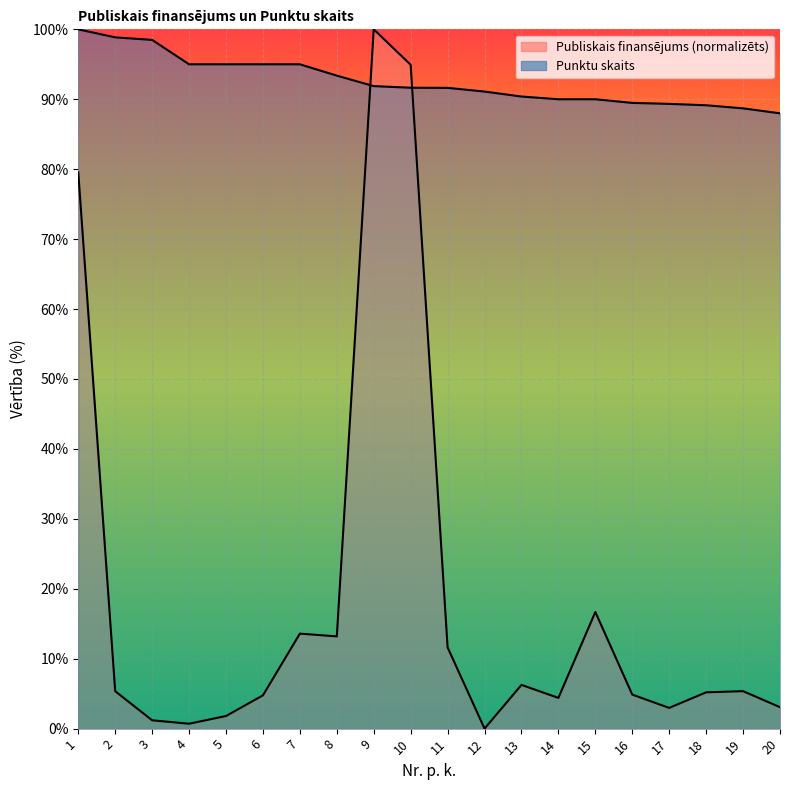

What is the value of the Publiskais finansējums point at the 10th from the left?

94.9